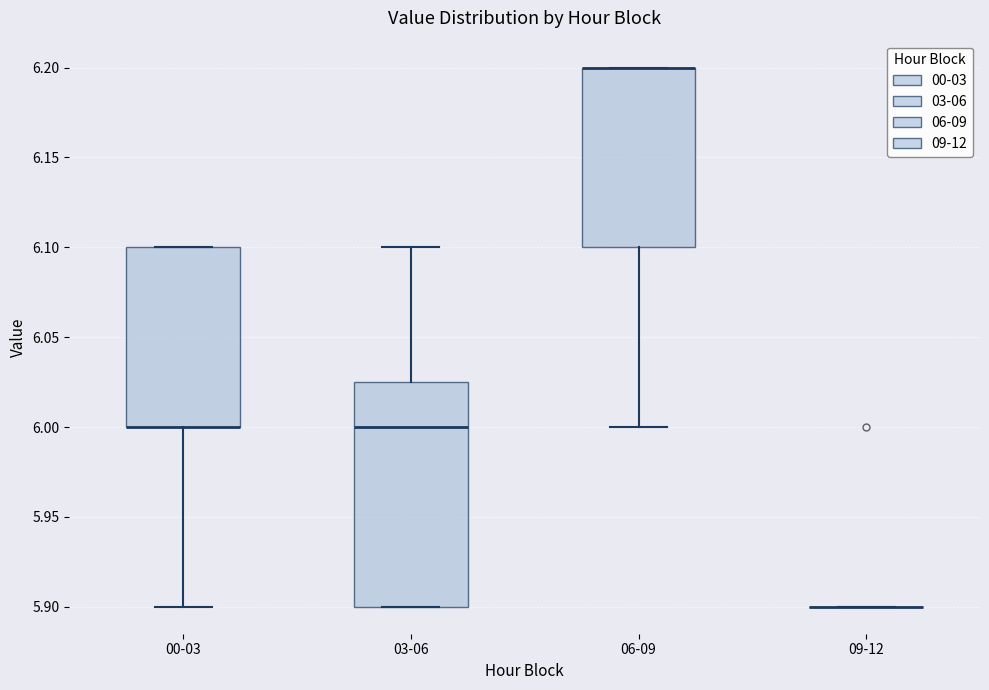

Comparing the boxes themselves (not the whiskers), which one is the tallest?

03-06